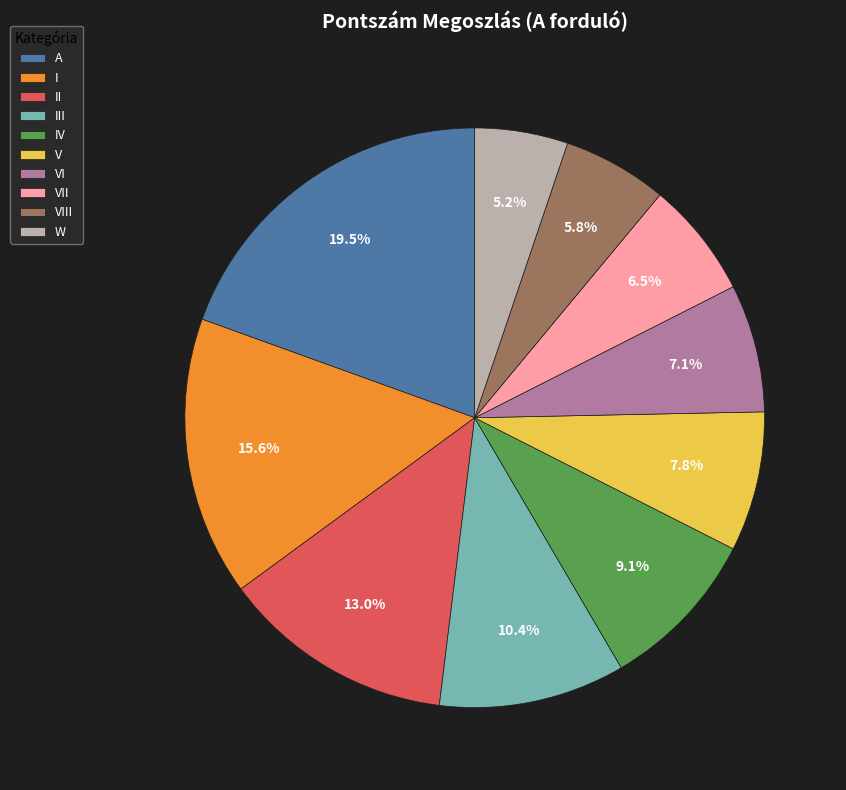

Rank the categories by value from highest to lowest.

A, I, II, III, IV, V, VI, VII, VIII, W